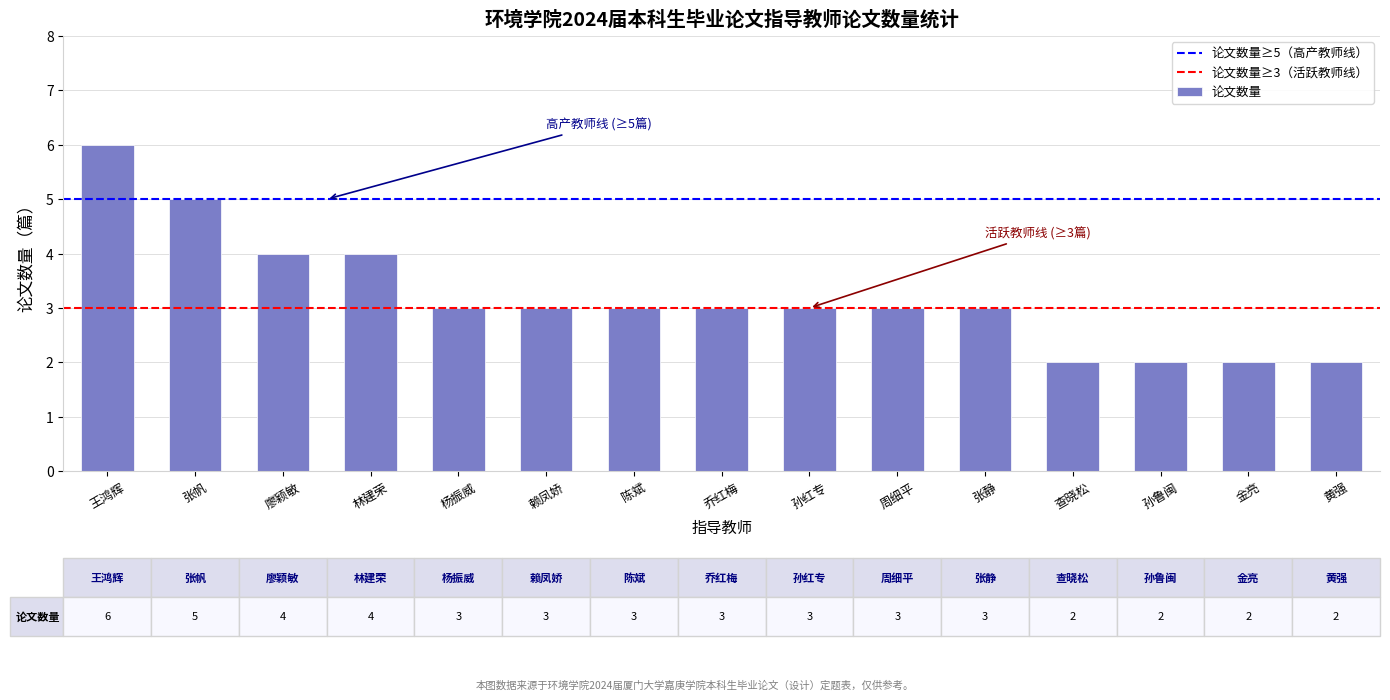

What is the ratio of the value at 杨振威 to the value at 赖凤娇?

1.0